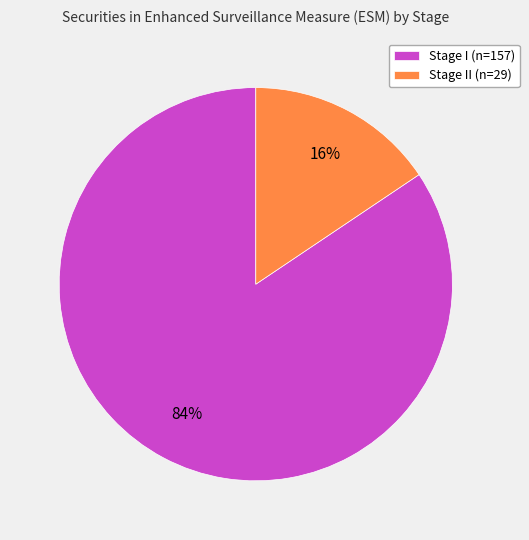

Is it true that Stage II (n=29) is 16% of the pie?

True